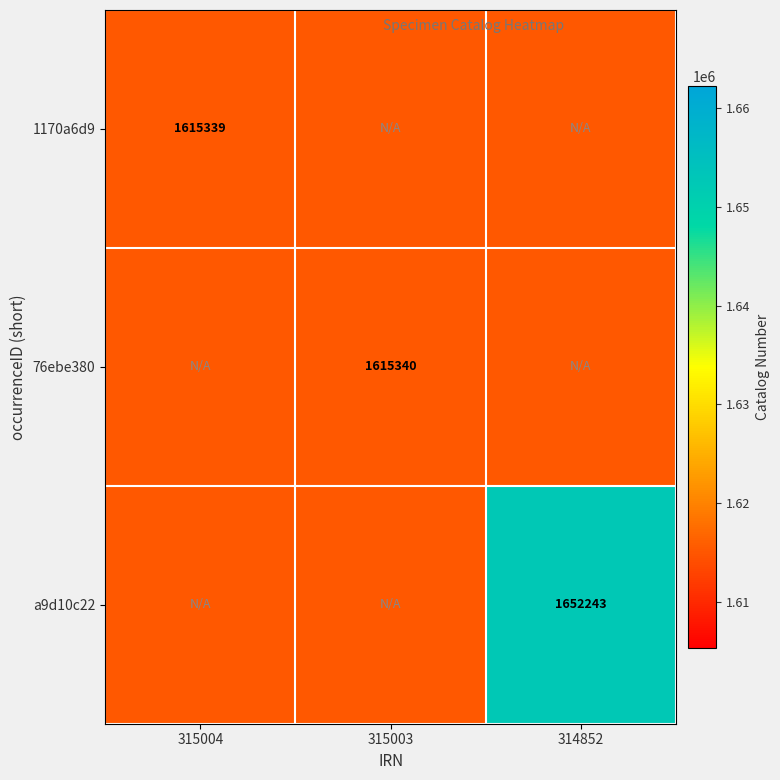

Which label corresponds to the largest value in the chart?

314852